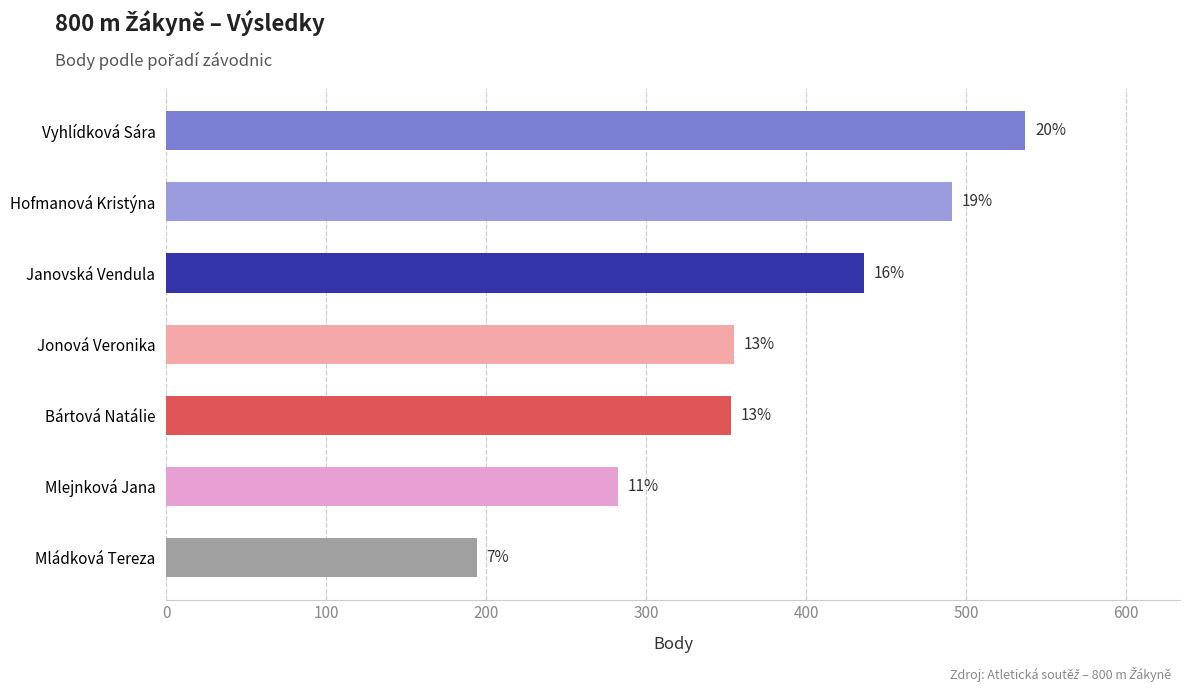

How many bars are there in total?

7